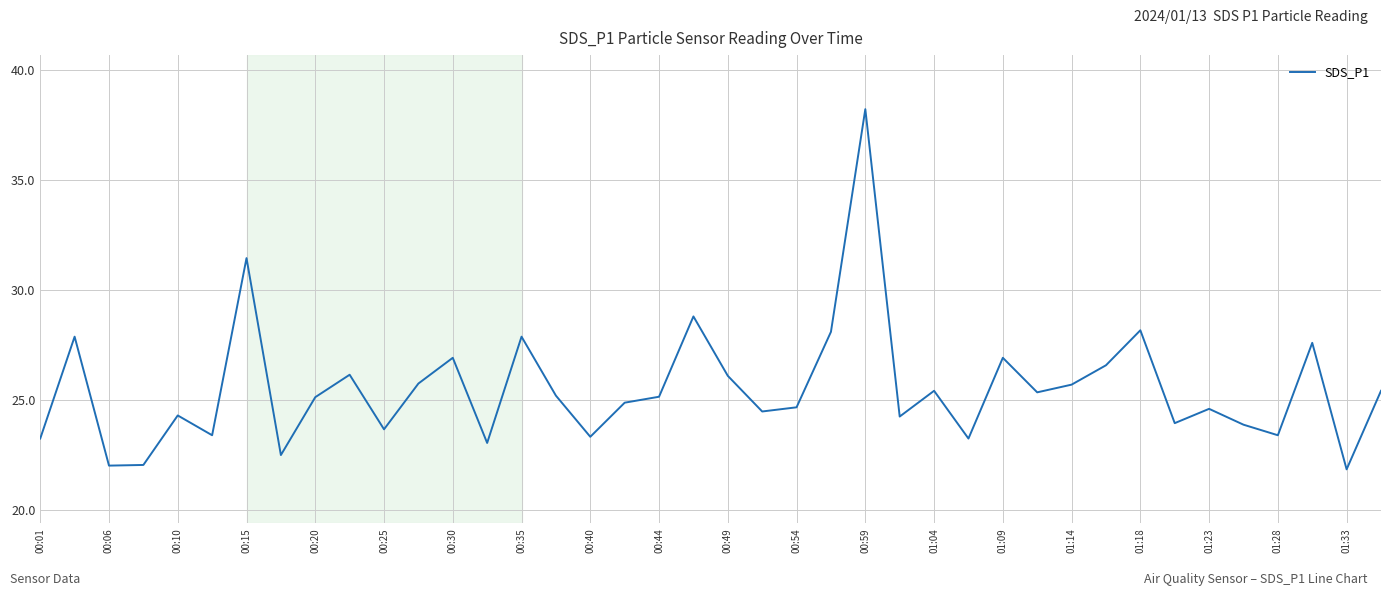

What is the difference between the maximum and minimum values?

16.4